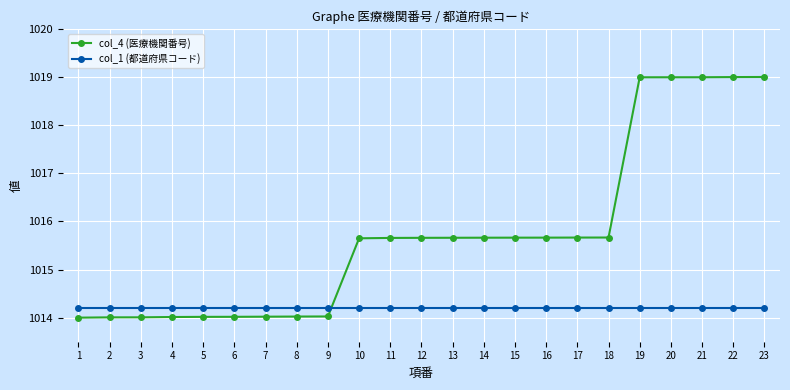

Where do col_4 (医療機関番号) and col_1 (都道府県コード) first cross each other?

9 and 10